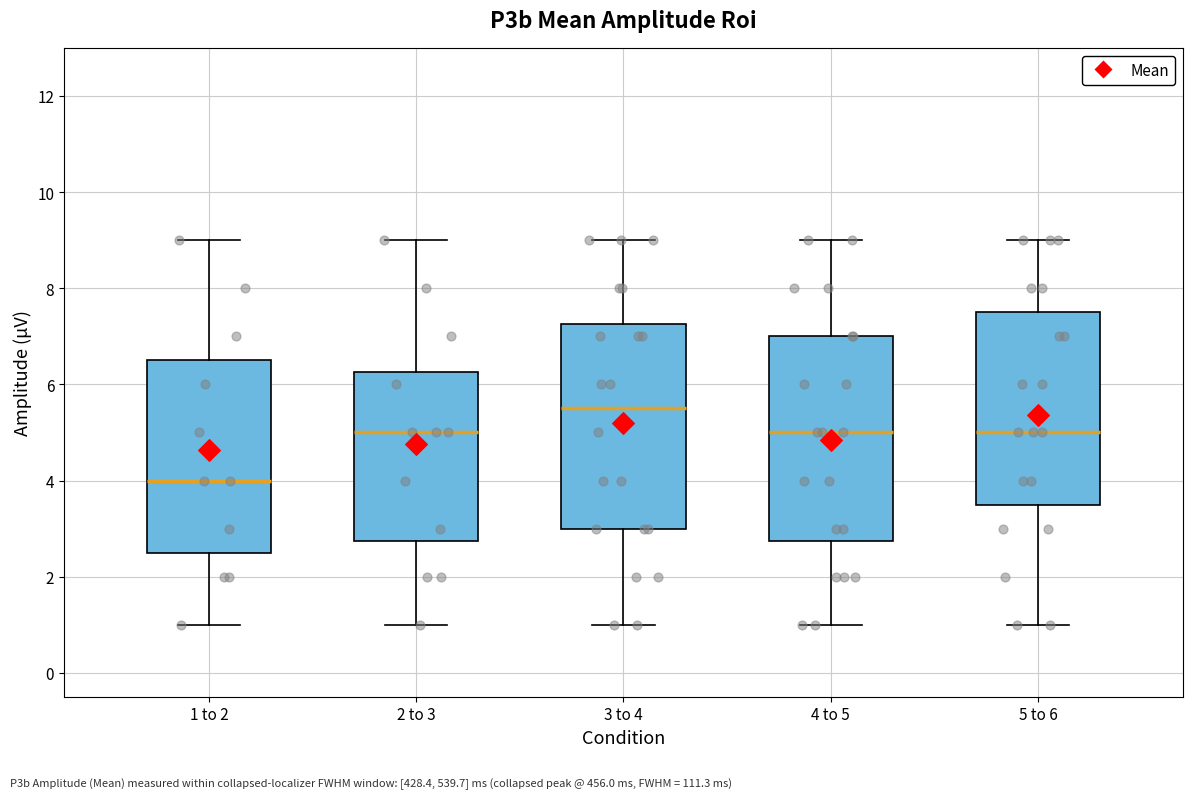

Where does the upper whisker of the box for 4 to 5 end on the y-axis? The values are not printed on the chart, so give them approximately, as read against the axis.

9.0